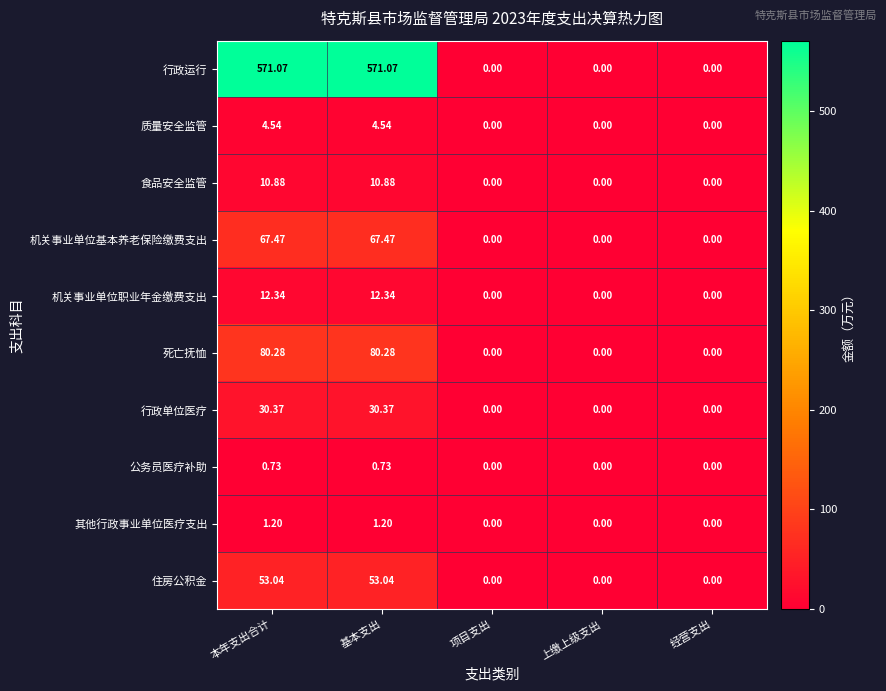

Which series has the widest spread of values?

行政运行